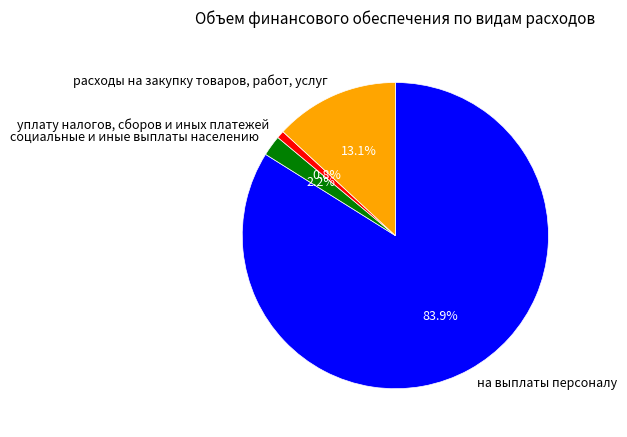

Between на выплаты персоналу and расходы на закупку товаров, работ, услуг, which is larger?

на выплаты персоналу